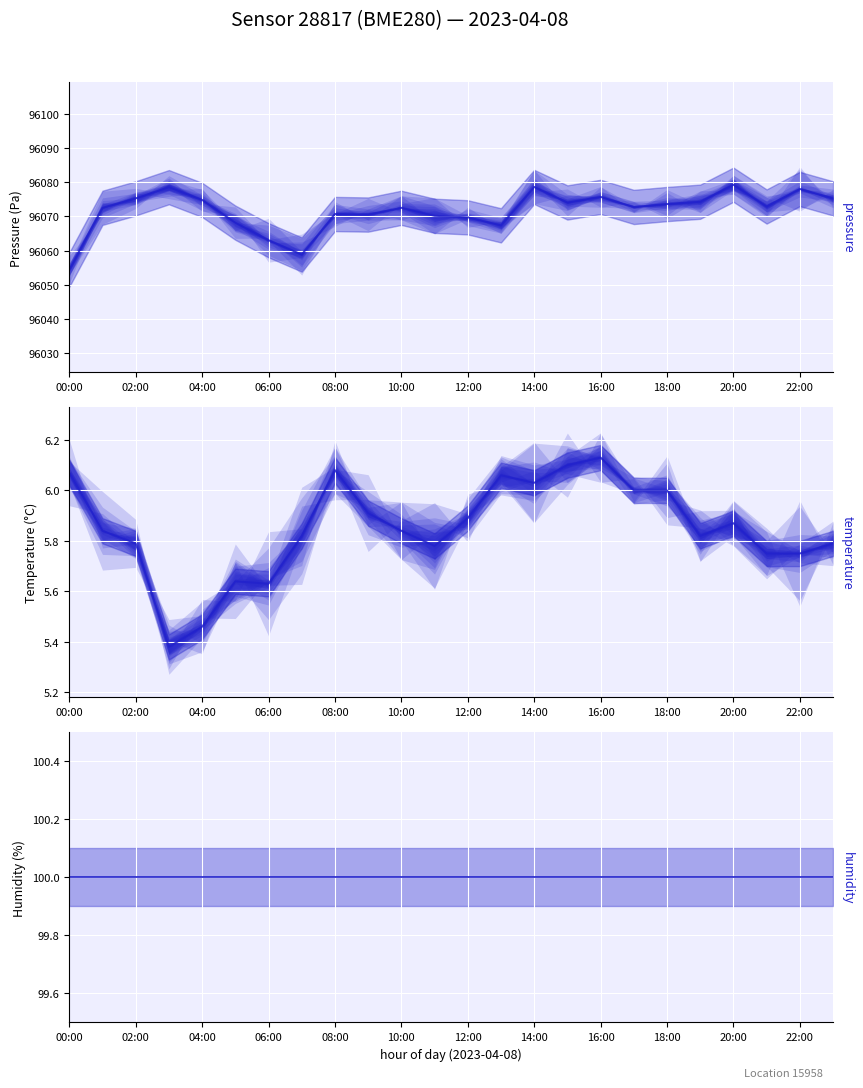

How many values in the pressure series exceed 96072?

15